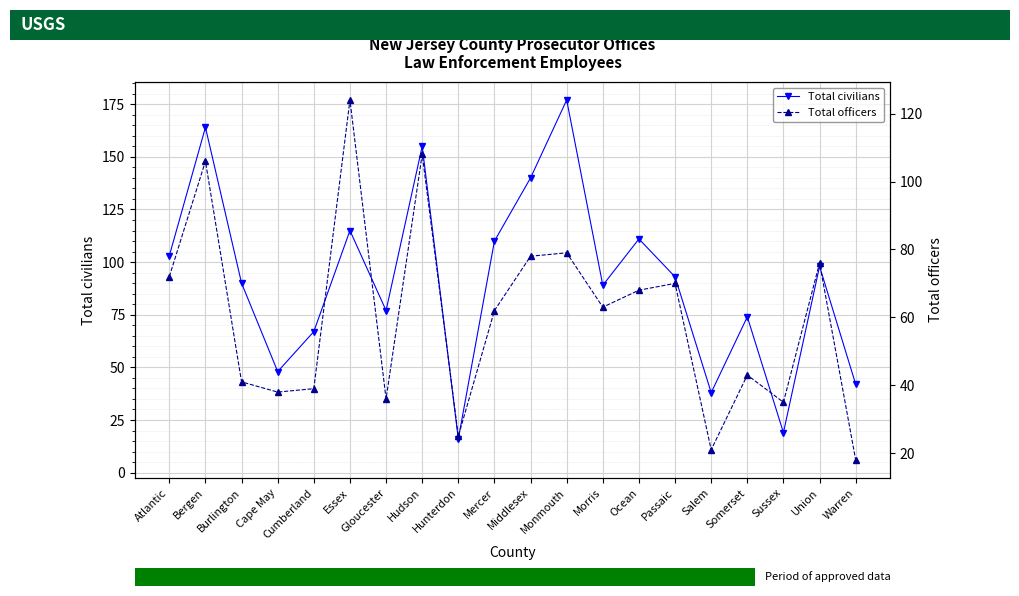

Read the Total civilians value at Salem, to the nearest 10.

40